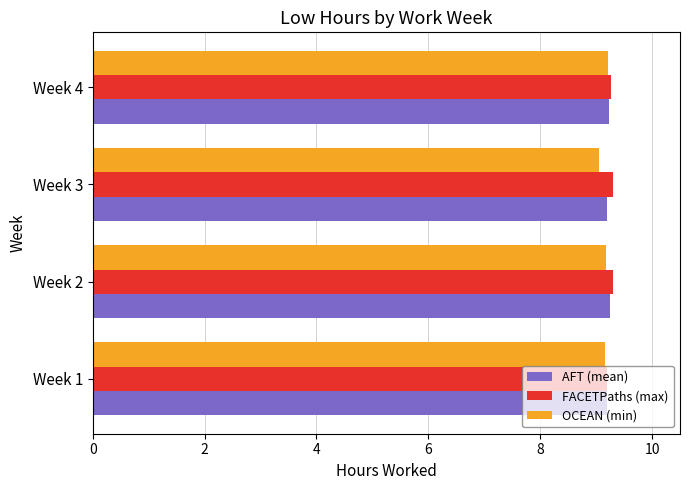

True or false: OCEAN (min) has a value of 15.0 at Week 3.

False